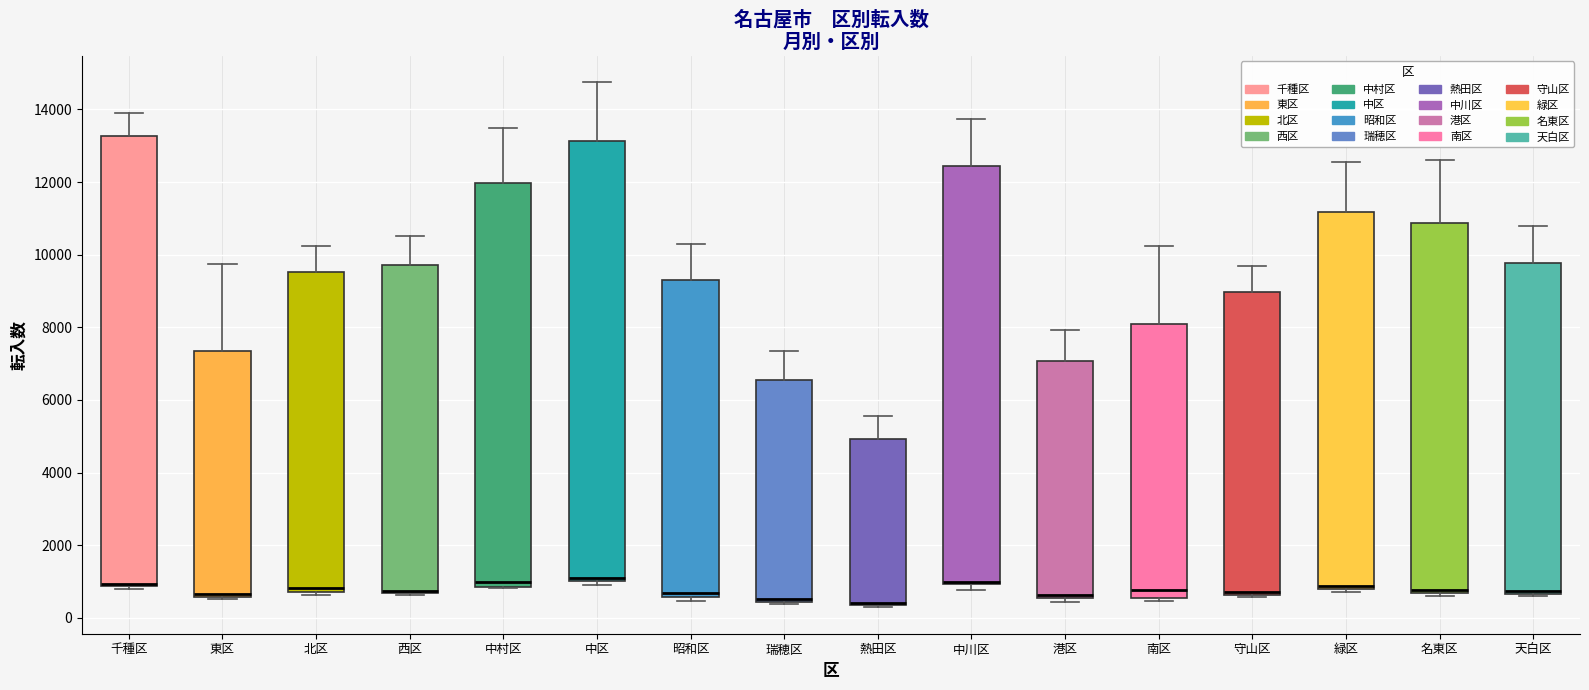

Where does the median line of the box for 南区 sit on the y-axis? The values are not printed on the chart, so give them approximately, as read against the axis.

800